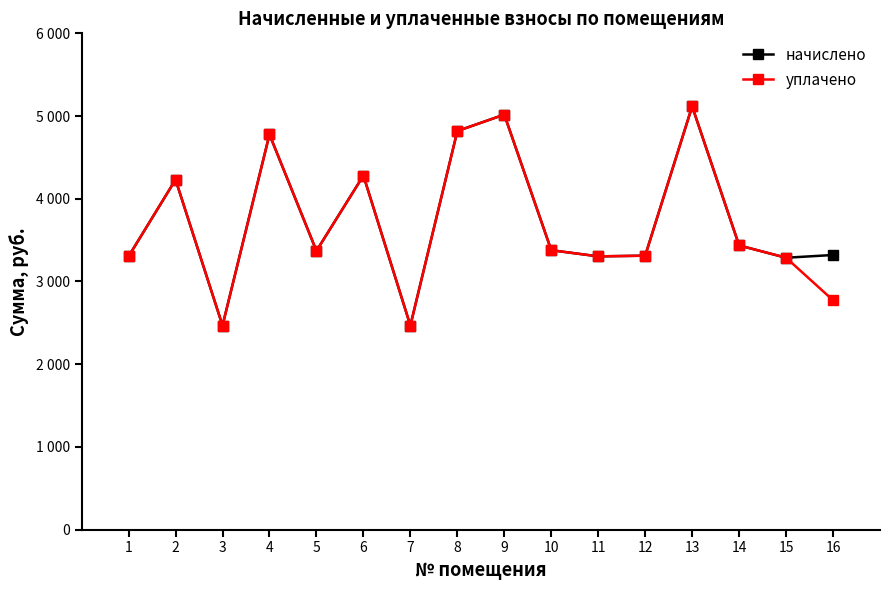

True or false: уплачено and начислено intersect in this chart.

False